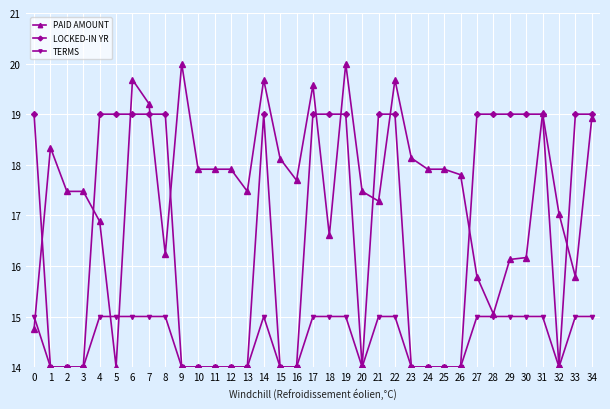

How many lines are shown in the chart?

3